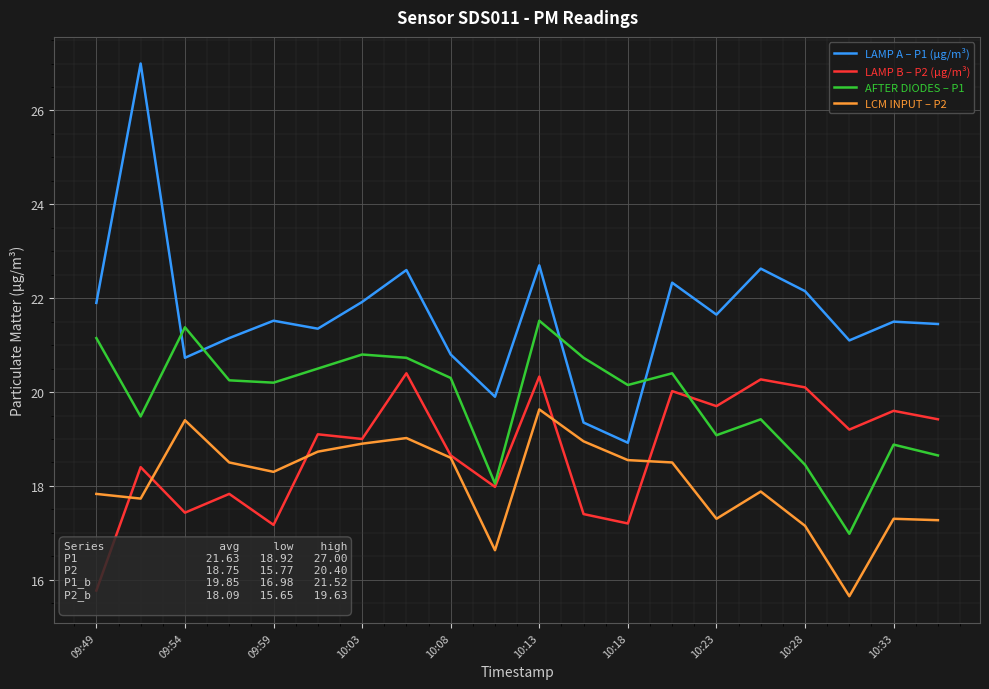

The value of AFTER DIODES – P1 at 10:03 is 20.8. True or false?

True